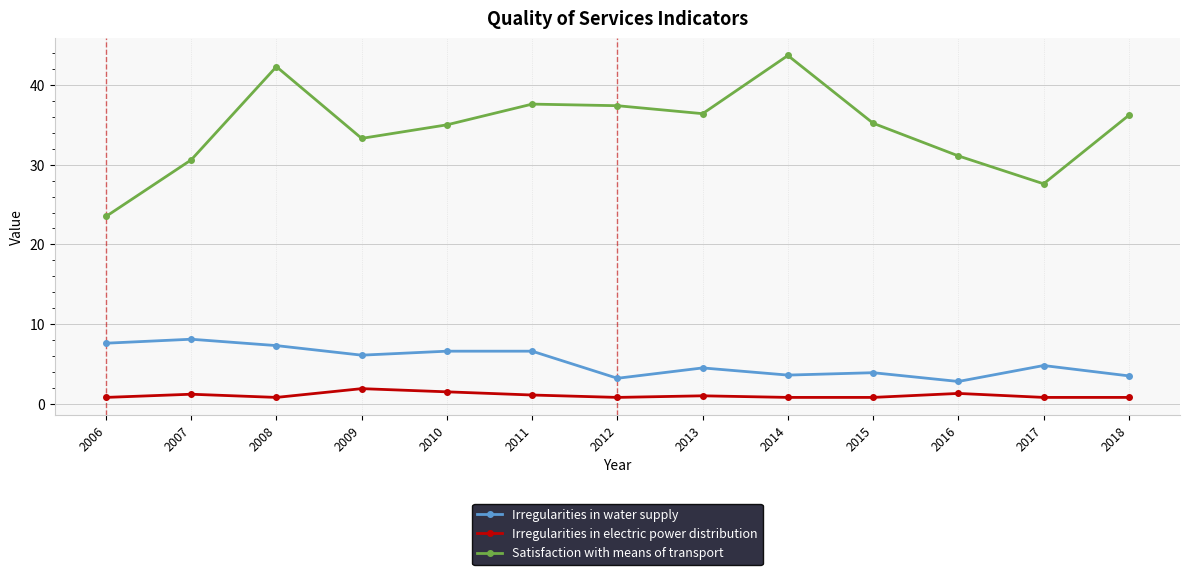

What is the difference between the highest and lowest values at 2014?

42.9